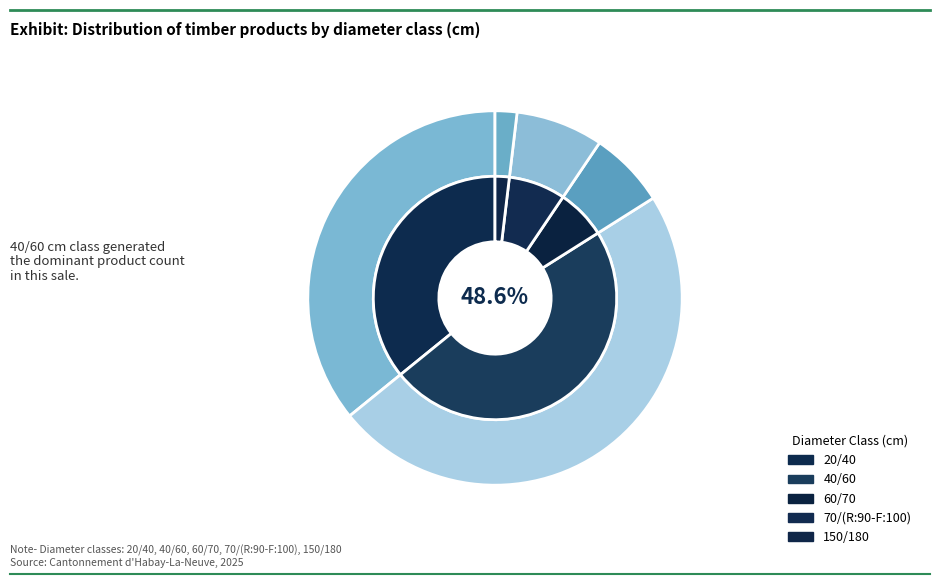

True or false: 60/70 accounts for 7% of the total.

True